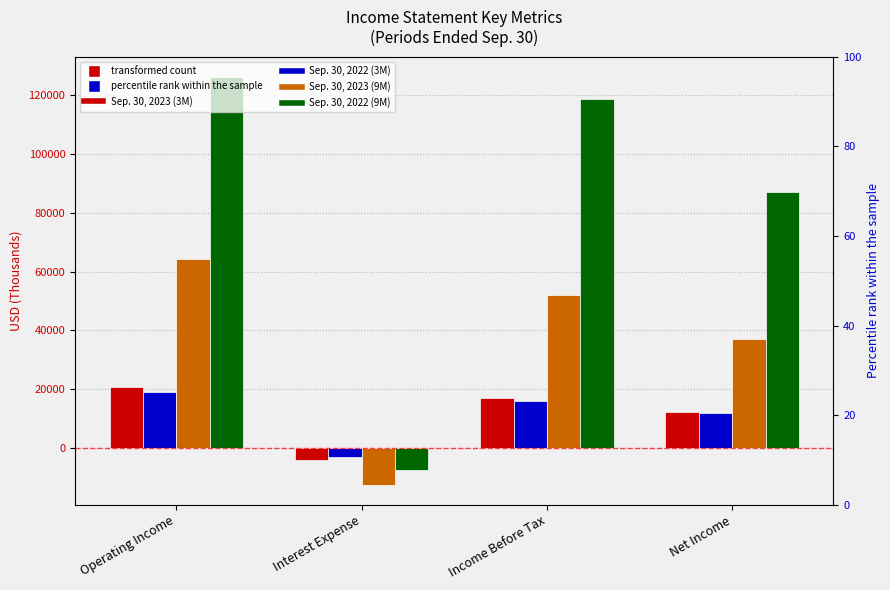

Rank the series by their maximum value, from highest to lowest.

Sep. 30, 2022 (9M), Sep. 30, 2023 (9M), Sep. 30, 2023 (3M), Sep. 30, 2022 (3M)